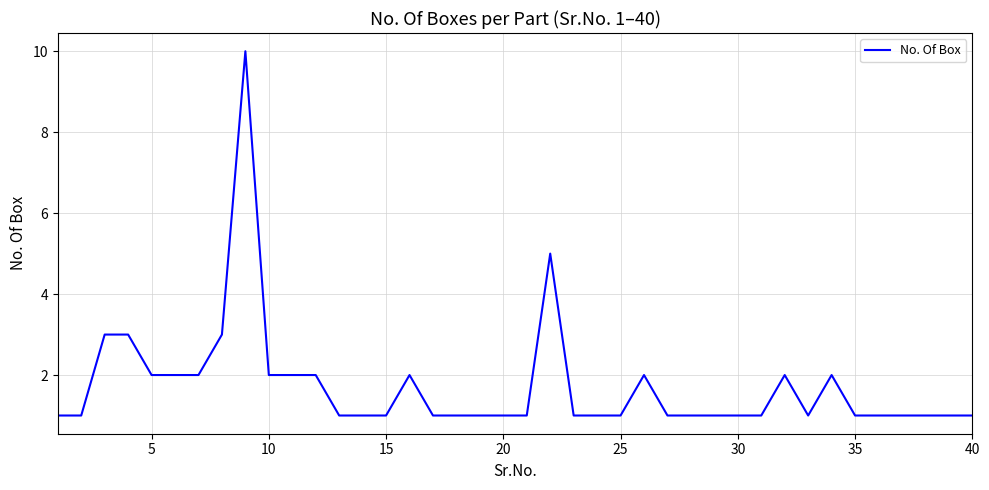

What is the maximum value shown in the chart?

10